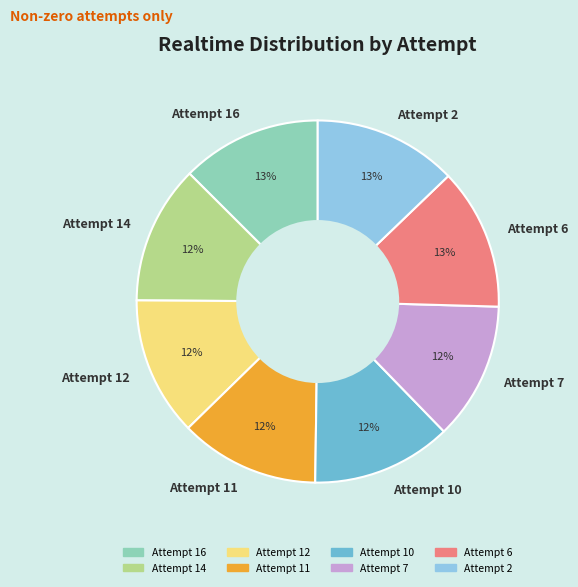

What percentage is the Attempt 10 slice, to the nearest percent?

12%